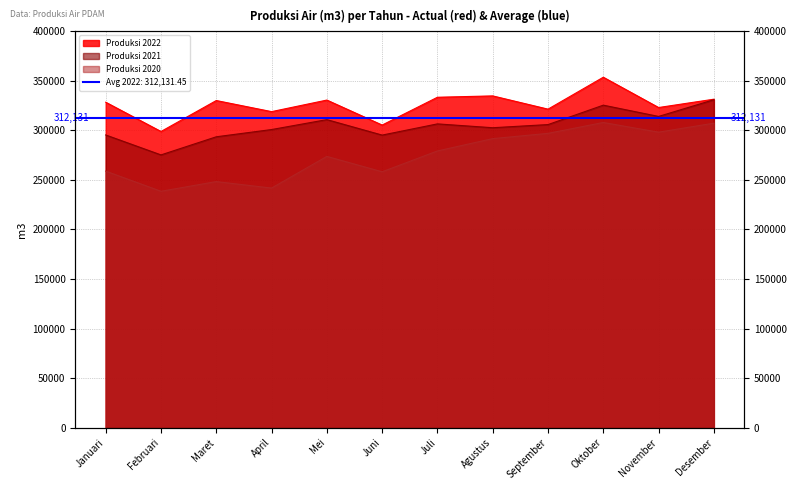

True or false: Produksi 2020 and Produksi 2021 cross at least once.

False